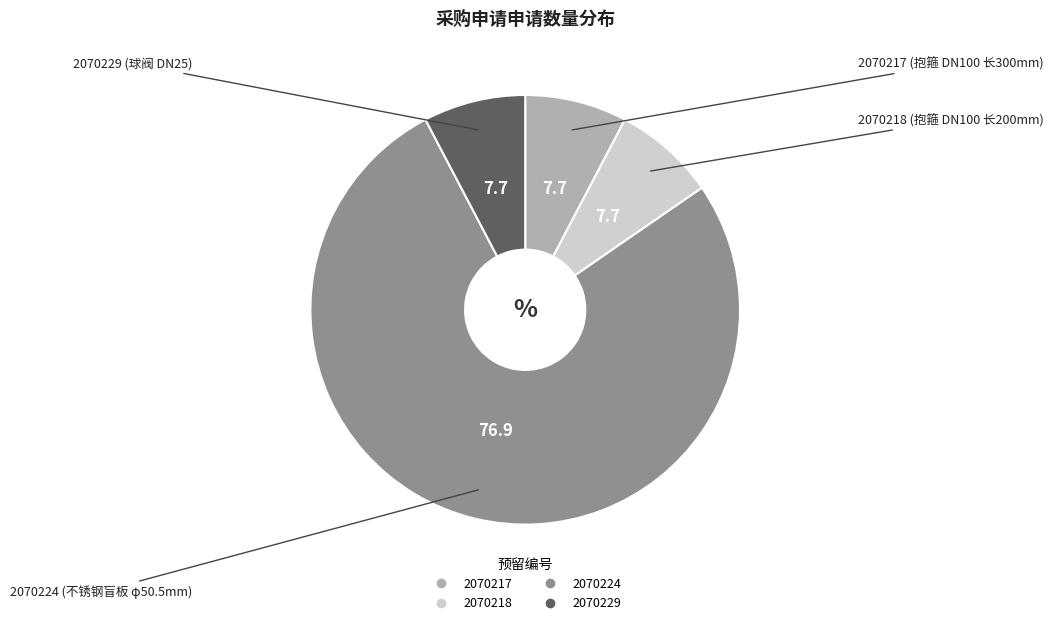

How many segments does this pie chart have?

4